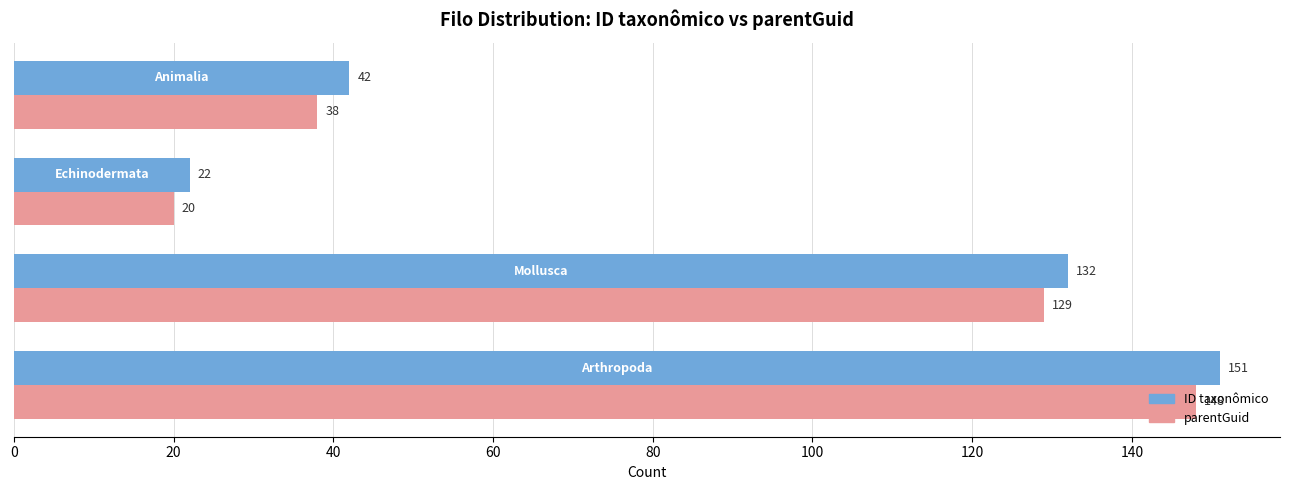

At how many categories does at least one series exceed 107?

2